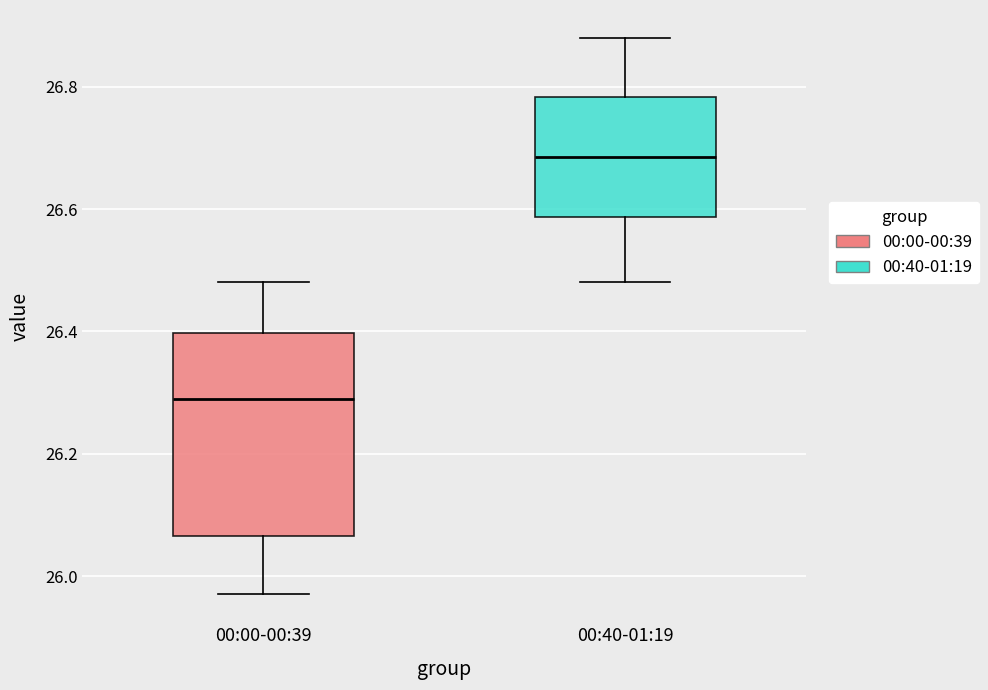

Reading left to right, read every box against the y-axis: the position of its median line, the range the box covers, and the ends of its whiskers. The values are not printed on the chart, so give them approximately, as read against the axis.

00:00-00:39: median 26.30, box 26.06 to 26.40, whiskers 25.98 to 26.48
00:40-01:19: median 26.68, box 26.58 to 26.78, whiskers 26.48 to 26.88